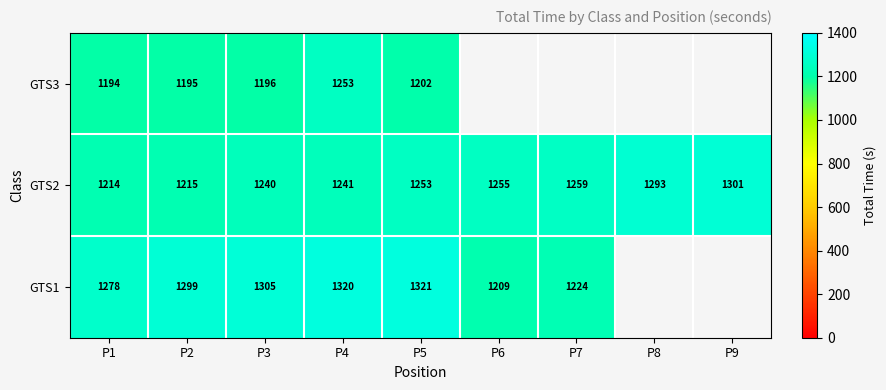

At which category does the chart reach its minimum across all series?

P1